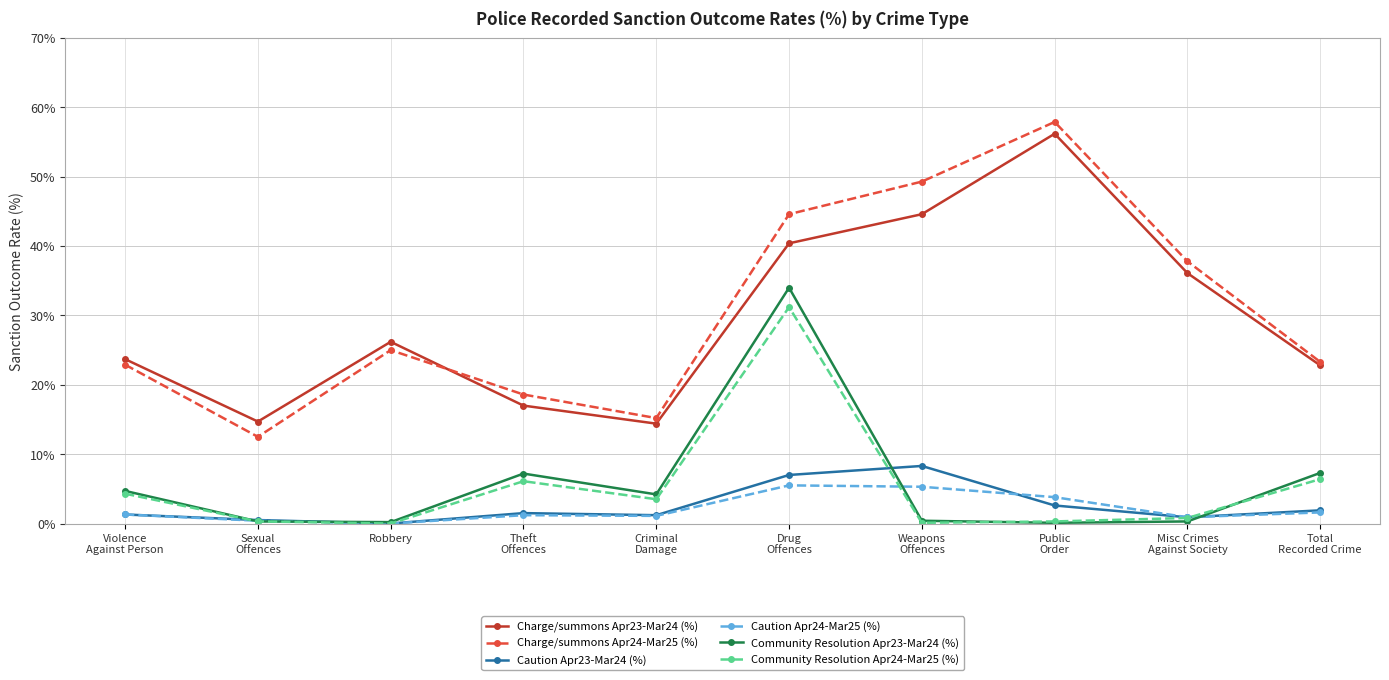

Which series has the widest spread of values?

Charge/summons Apr24-Mar25 (%)